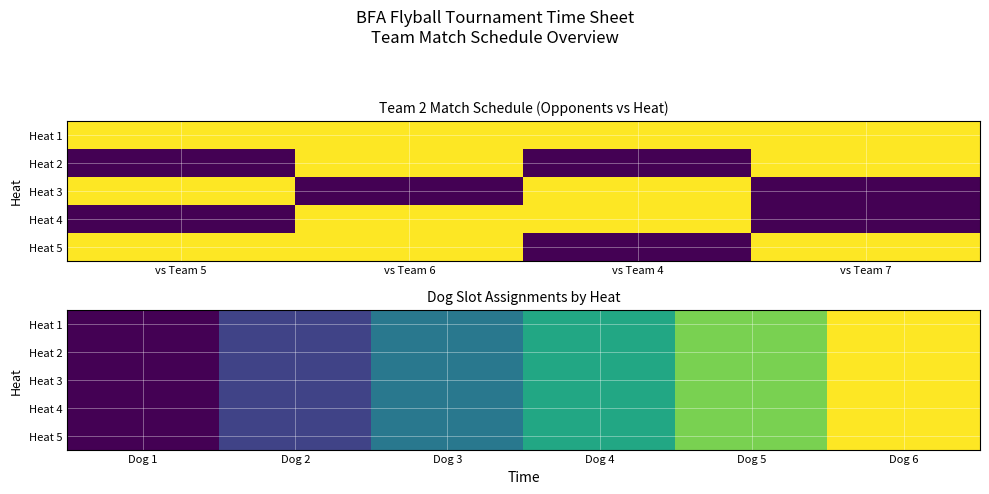

Between Dog 2 and Dog 3, which is larger?

Dog 3